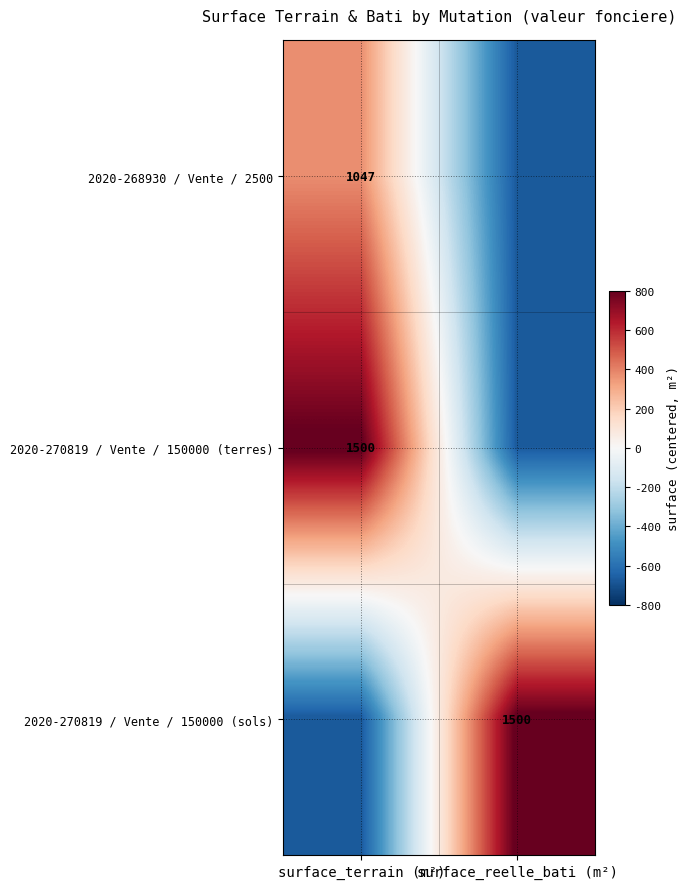

The value of 2020-270819 / Vente / 150000 (terres) at surface_terrain (m²) is 2594.9. True or false?

False